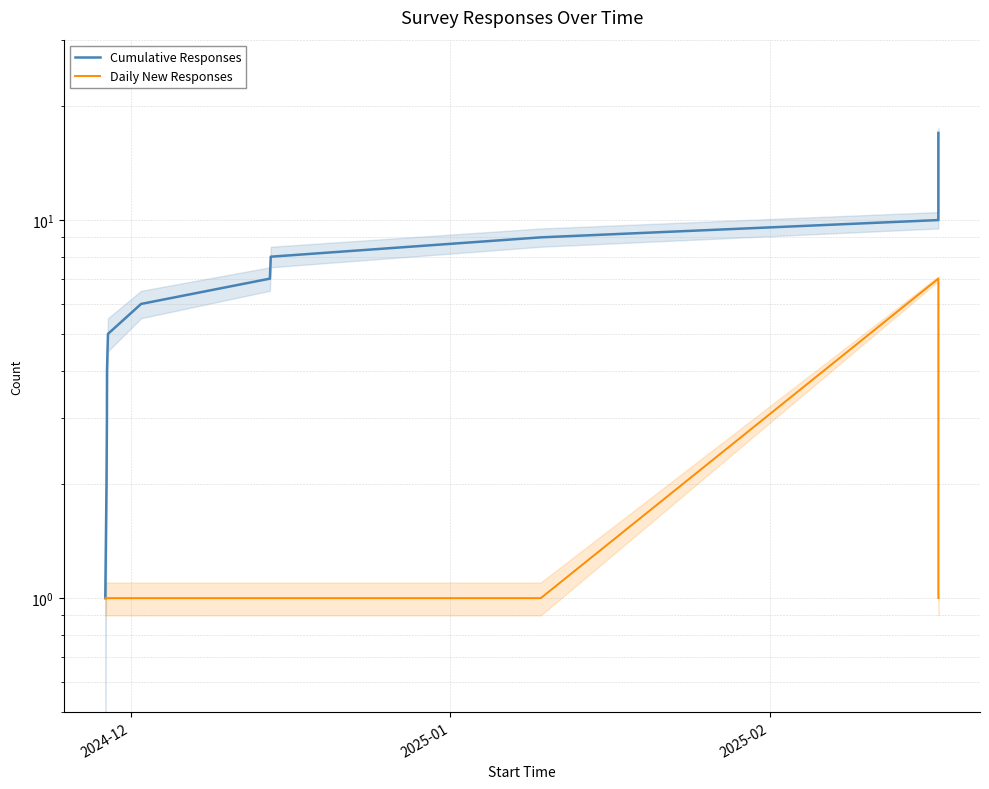

What is the lowest value of the Cumulative Responses series?

1